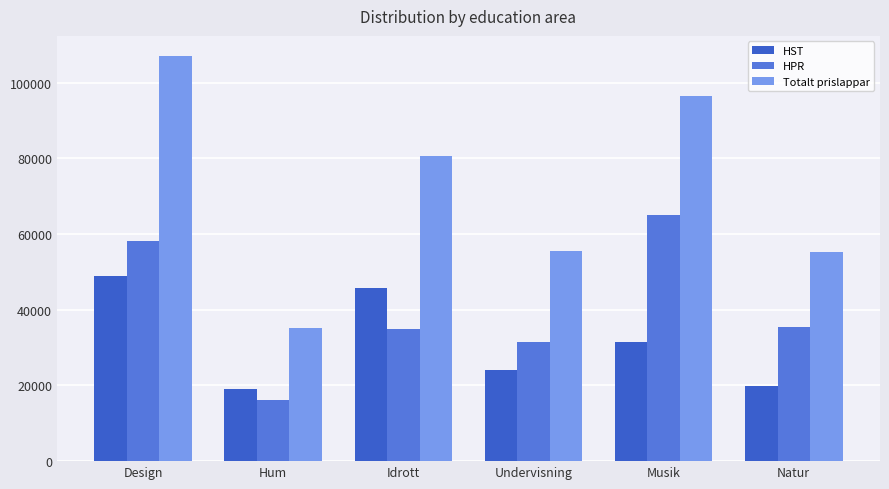

List the series in order of their peak value, lowest first.

HST, HPR, Totalt prislappar